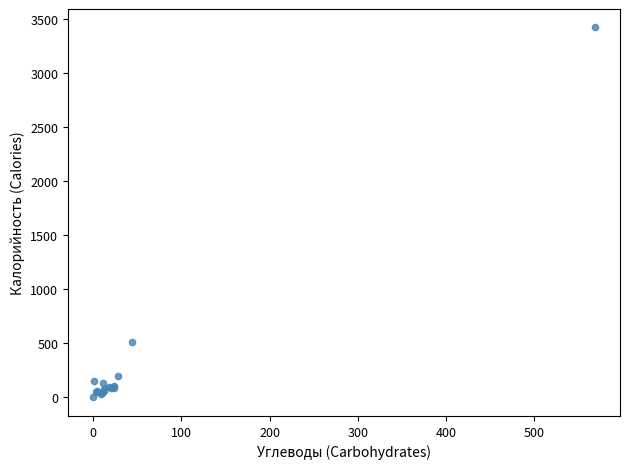

What Y value in the scatter plot is closest to 1709?

512.0